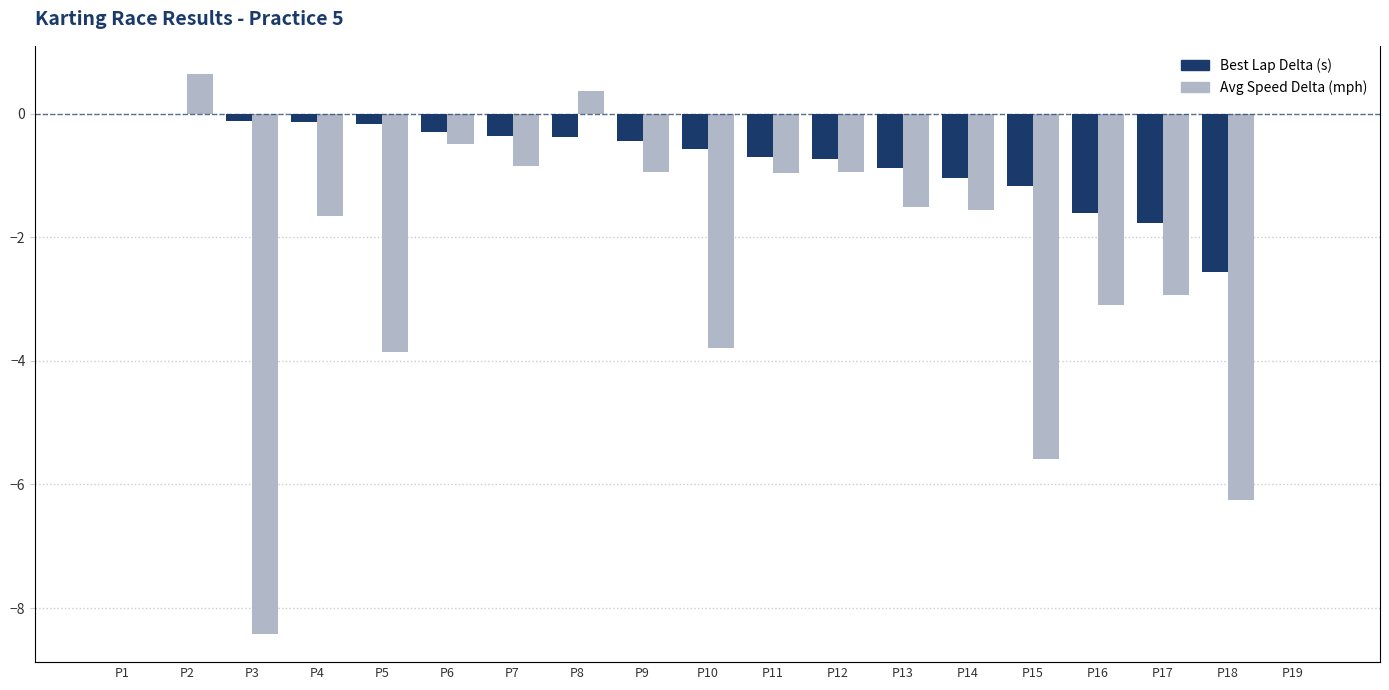

At which label does Avg Speed Delta (mph) first exceed -1?

P1